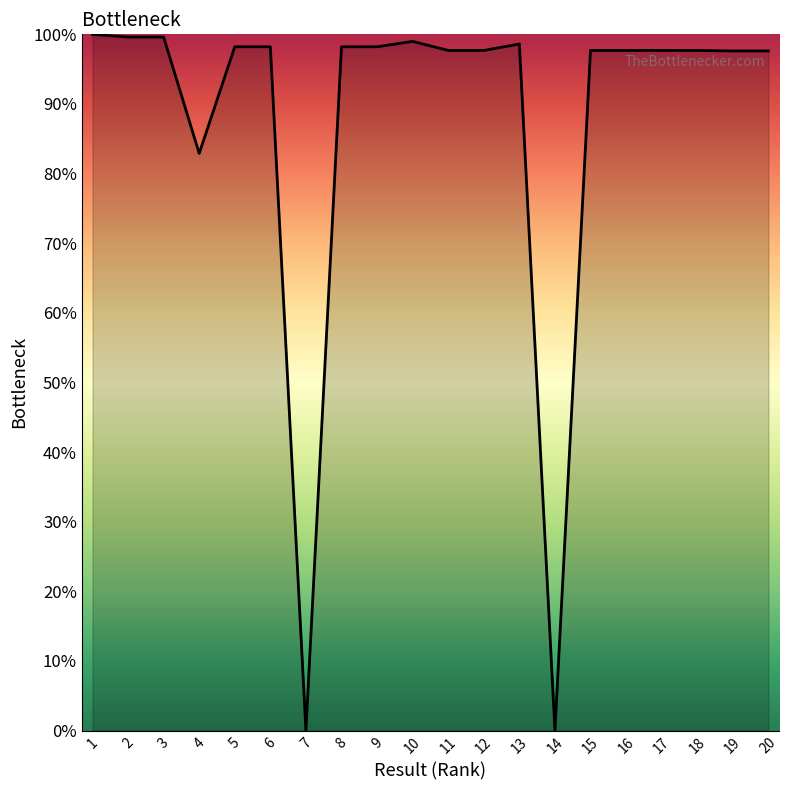

What is the average value?

87.7